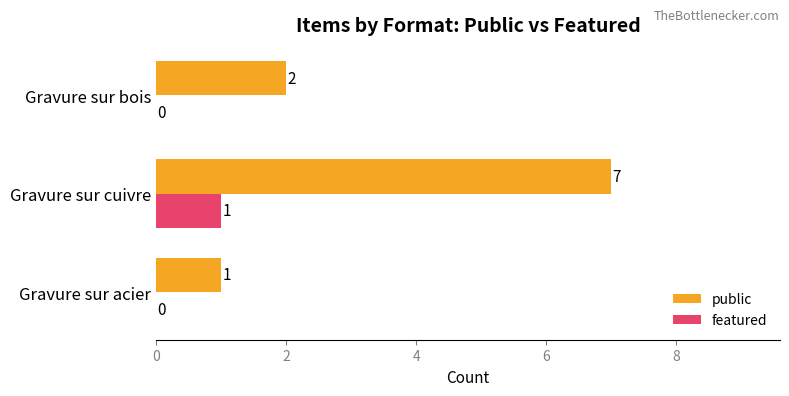

True or false: public has a value of 7 at Gravure sur cuivre.

True